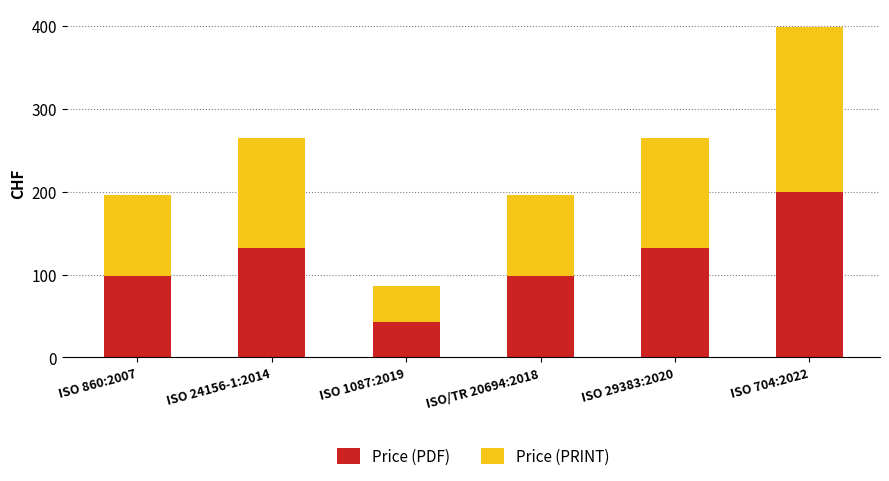

What is the highest value of the Price (PDF) series?

199